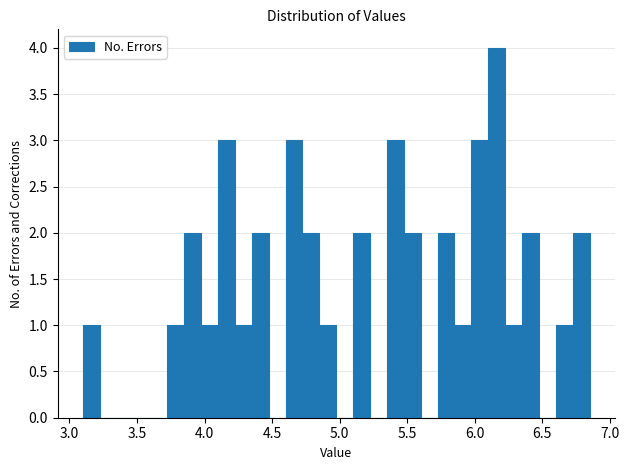

Around what value on the x-axis is the tallest bar? Give the approximate position of its centre, as read against the axis.

6.15